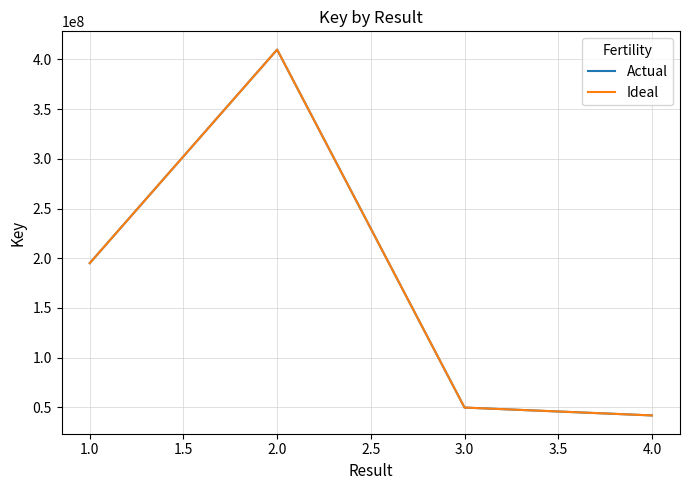

True or false: Actual and Ideal intersect in this chart.

False